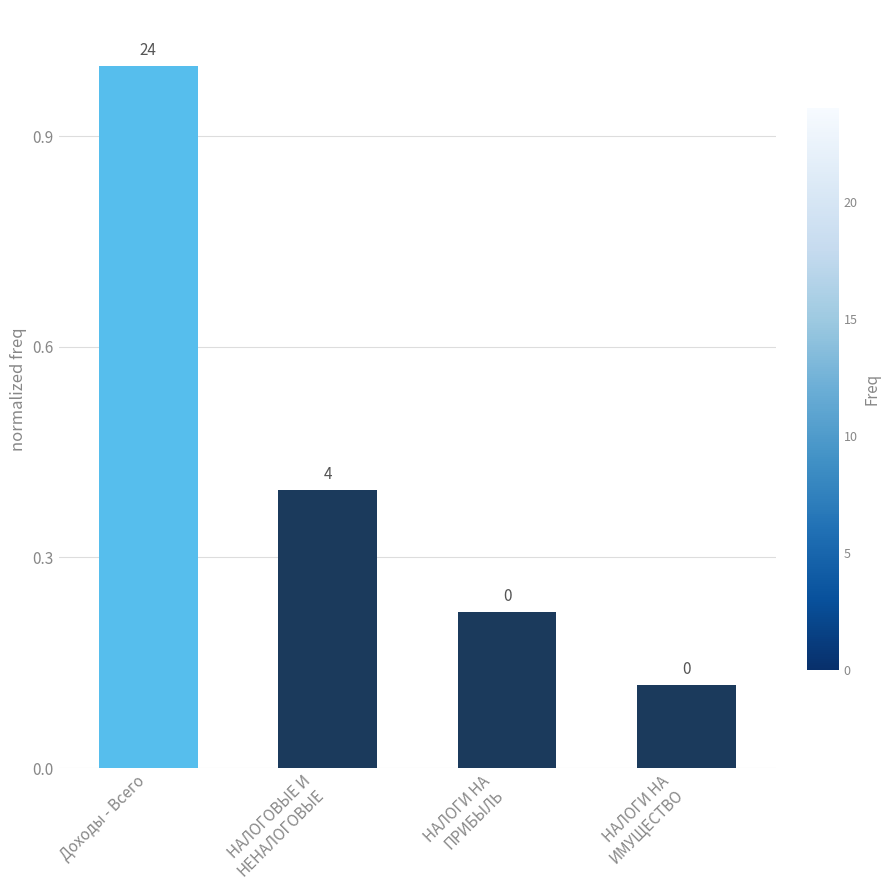

Does the chart contain any negative values?

No